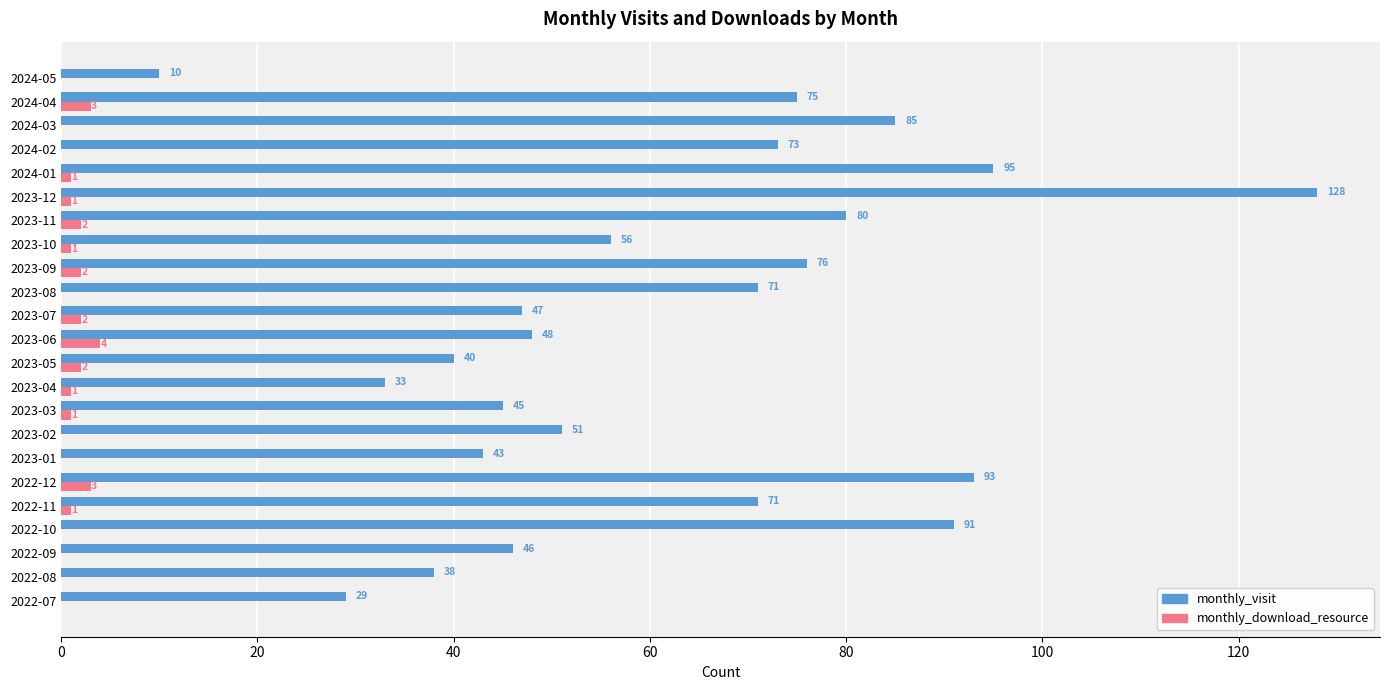

How many monthly_download_resource values are between 0 and 2?

20